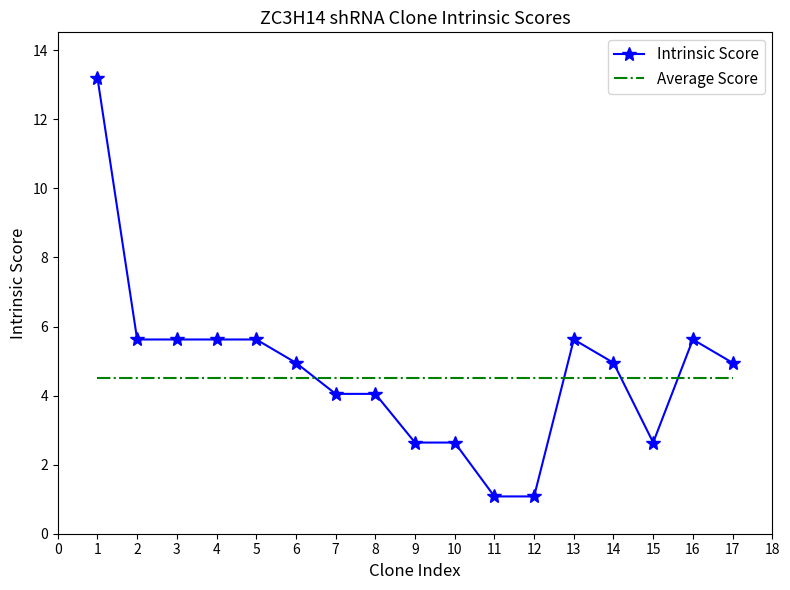

The Average Score series shows 1.0 at 1. True or false?

False